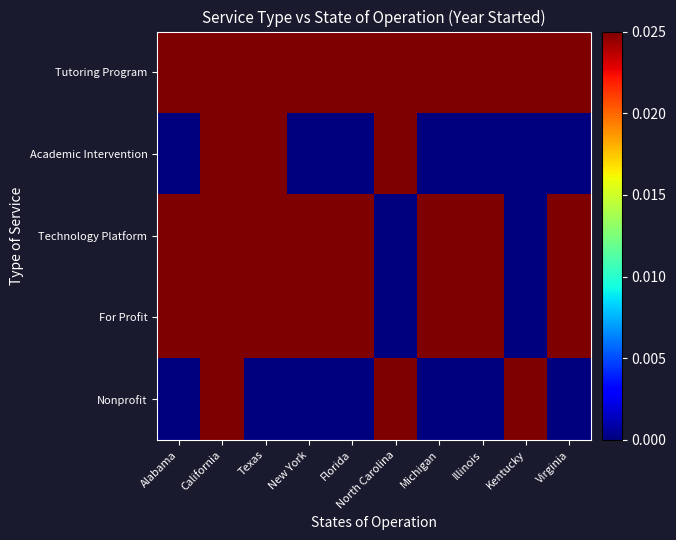

Between Alabama and Michigan, which is larger?

Alabama